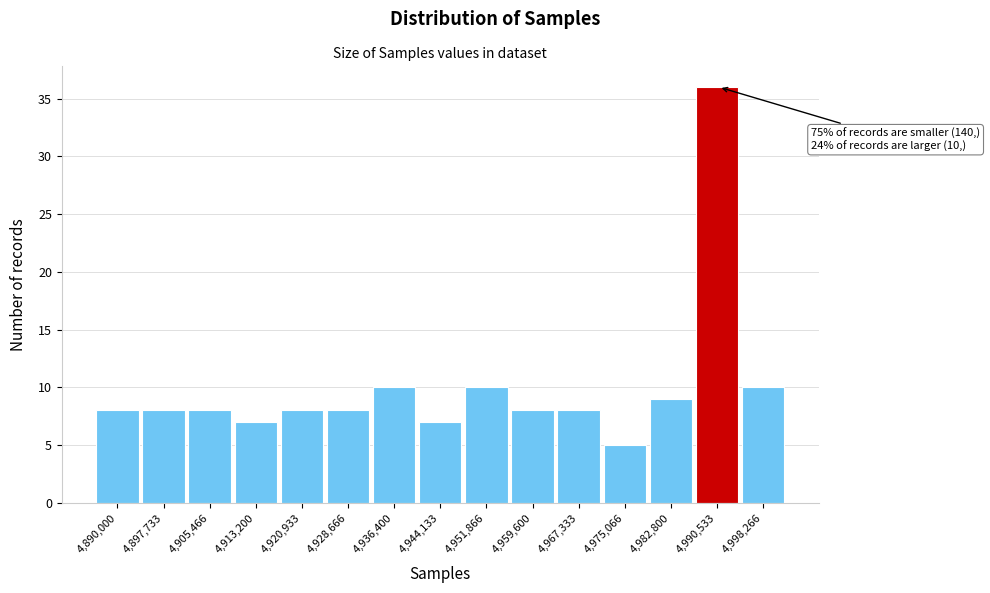

Reading left to right, transcribe all the data shown in this chart.

4,890,000=8	4,897,733=8	4,905,466=8	4,913,200=7	4,920,933=8	4,928,666=8	4,936,400=10	4,944,133=7	4,951,866=10	4,959,600=8	4,967,333=8	4,975,066=5	4,982,800=9	4,990,533=36	4,998,266=10